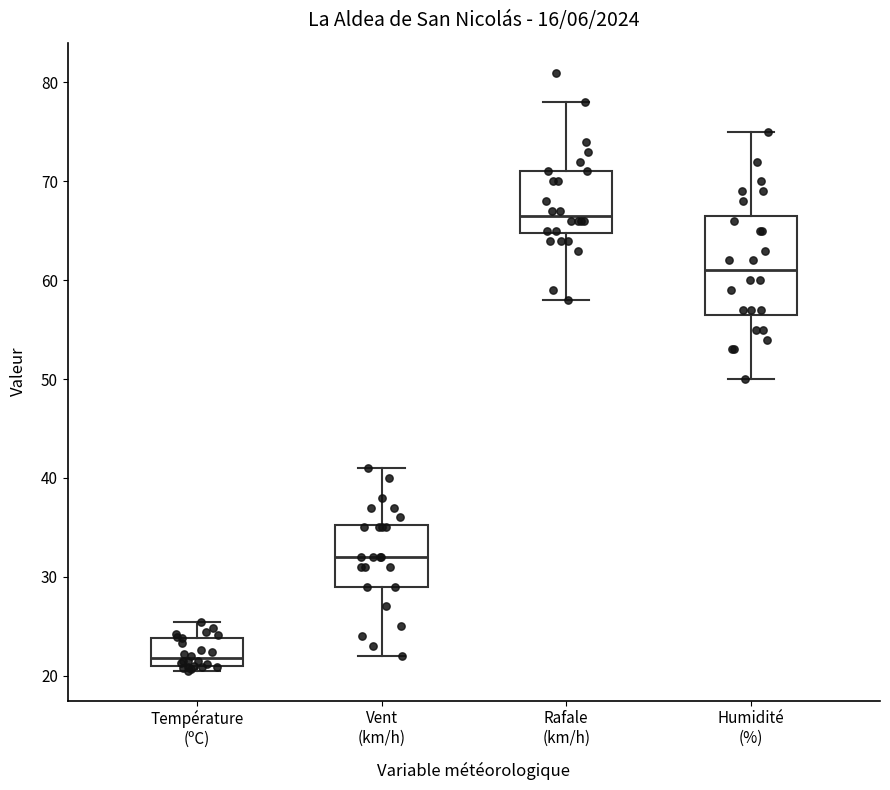

Reading left to right, read every box against the y-axis: the position of its median line, the range the box covers, and the ends of its whiskers. The values are not printed on the chart, so give them approximately, as read against the axis.

Température (ºC): median 22, box 21 to 24, whiskers 21 (just below the box's lower edge) to 25
Vent (km/h): median 32, box 29 to 35, whiskers 22 to 41
Rafale (km/h): median 67, box 65 to 71, whiskers 58 to 78
Humidité (%): median 61, box 57 to 67, whiskers 50 to 75